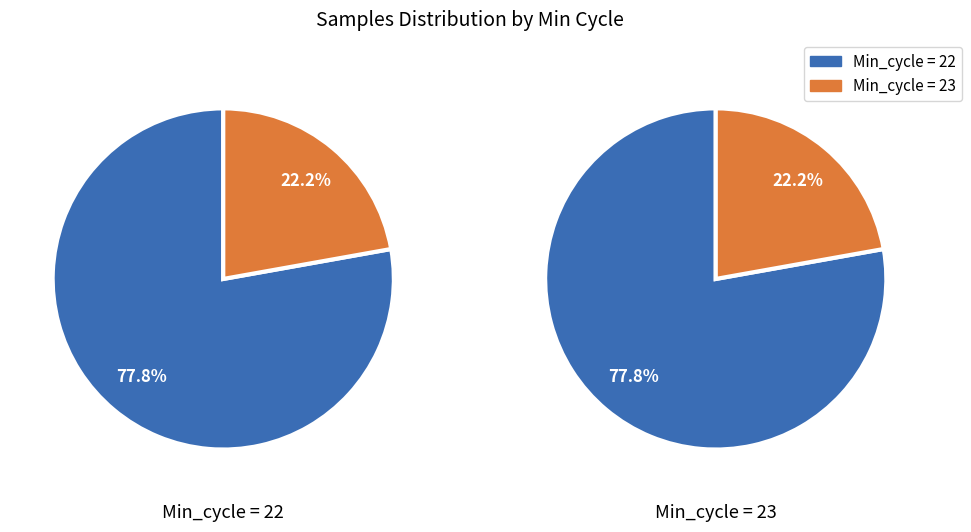

Is Min_cycle_23 the majority of the pie?

No